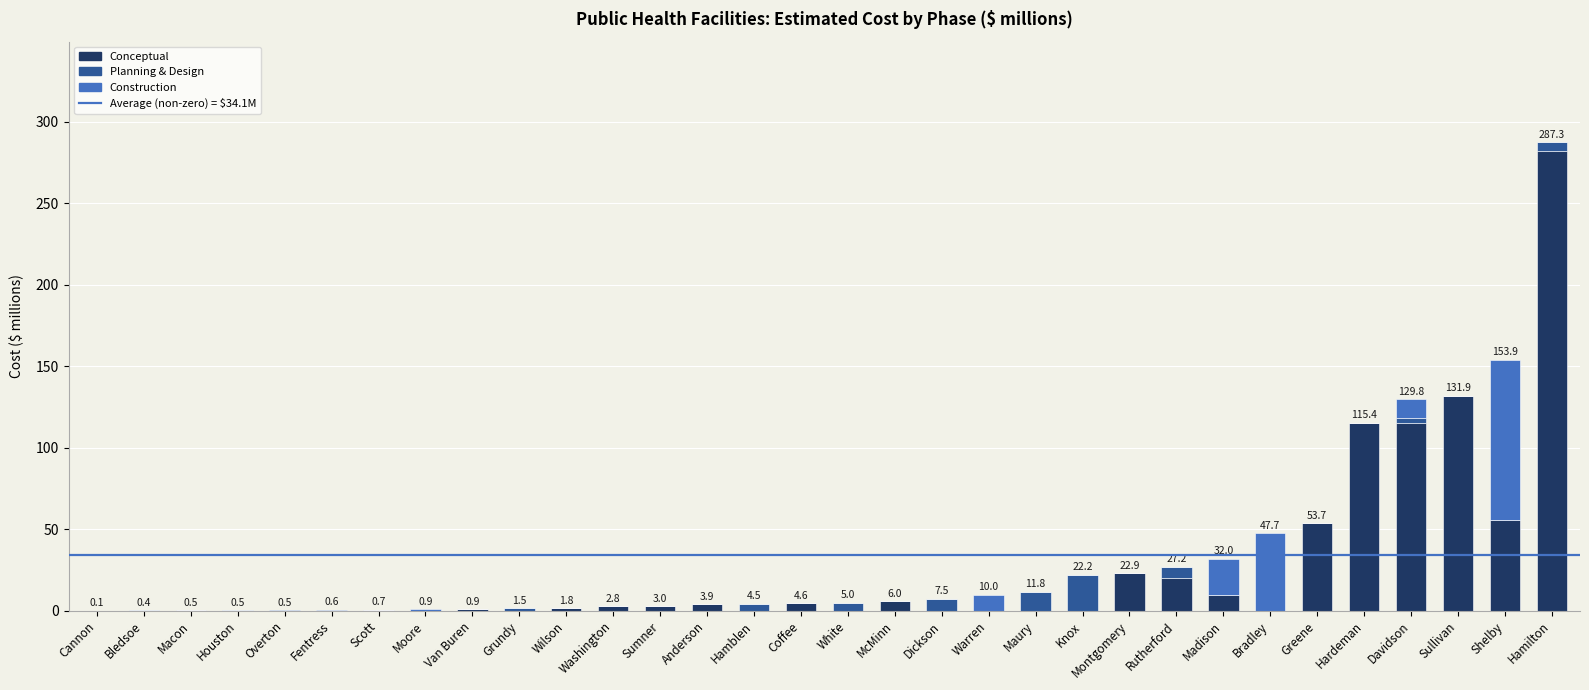

The value of Conceptual at Rutherford is 20.0. True or false?

True